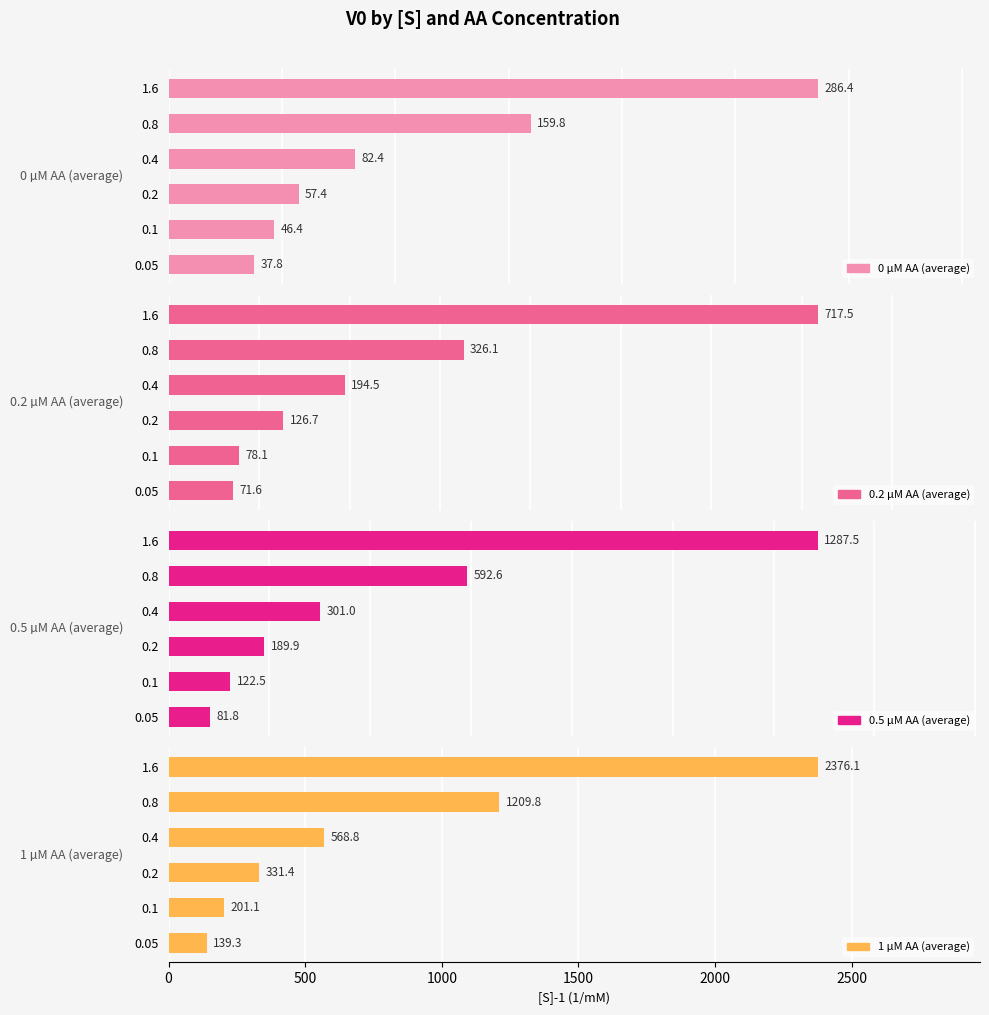

What is the value of the 0.2 µM AA (average) bar at the 2nd from the left?

78.1